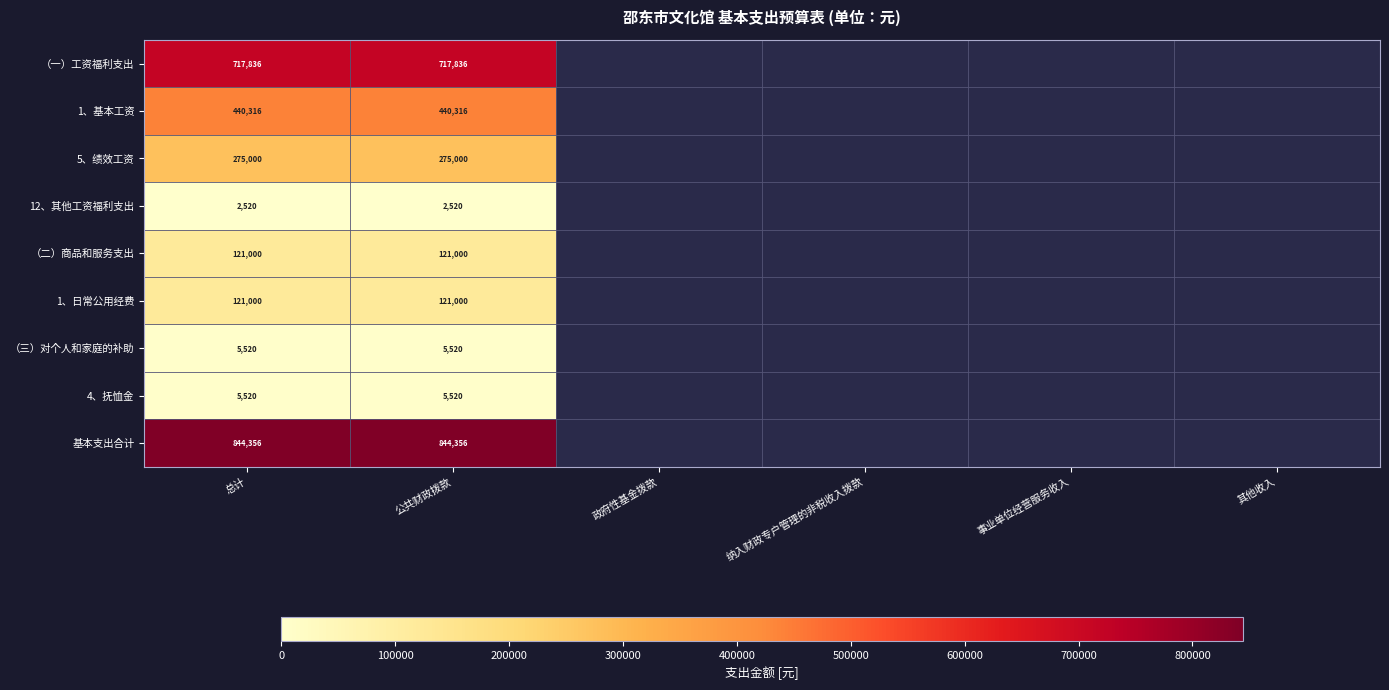

What is the total value across all series at 总计?

2533068